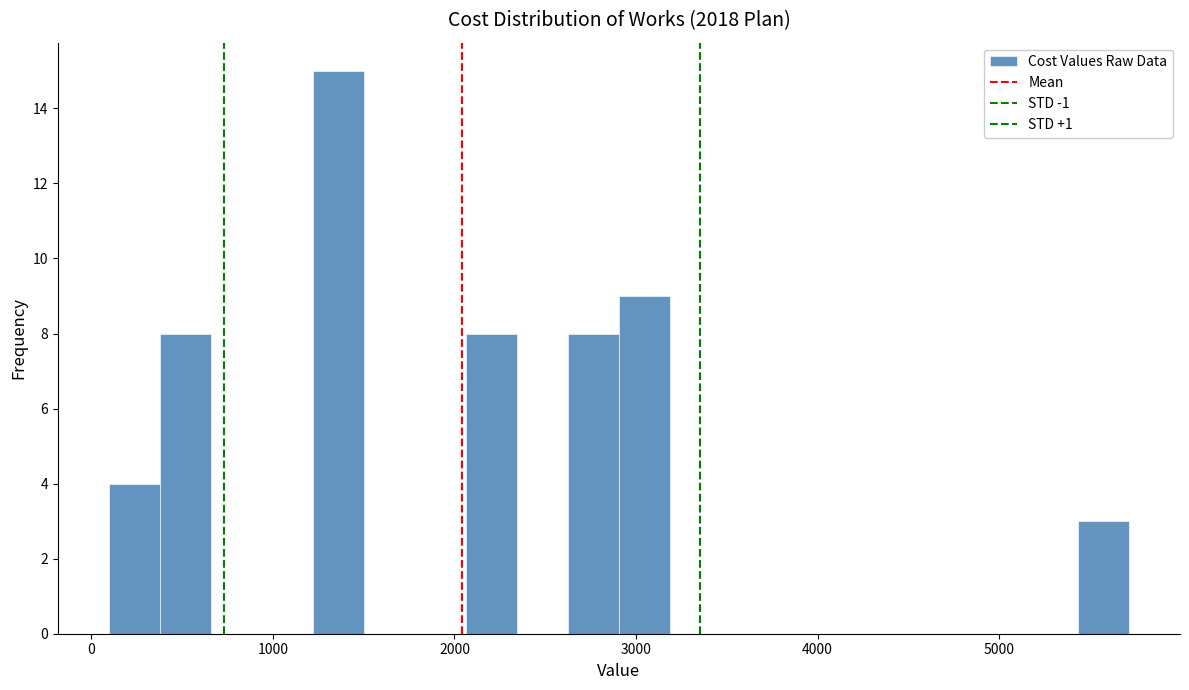

Read against the x-axis, roughly where is the centre of the tallest bar?

1400